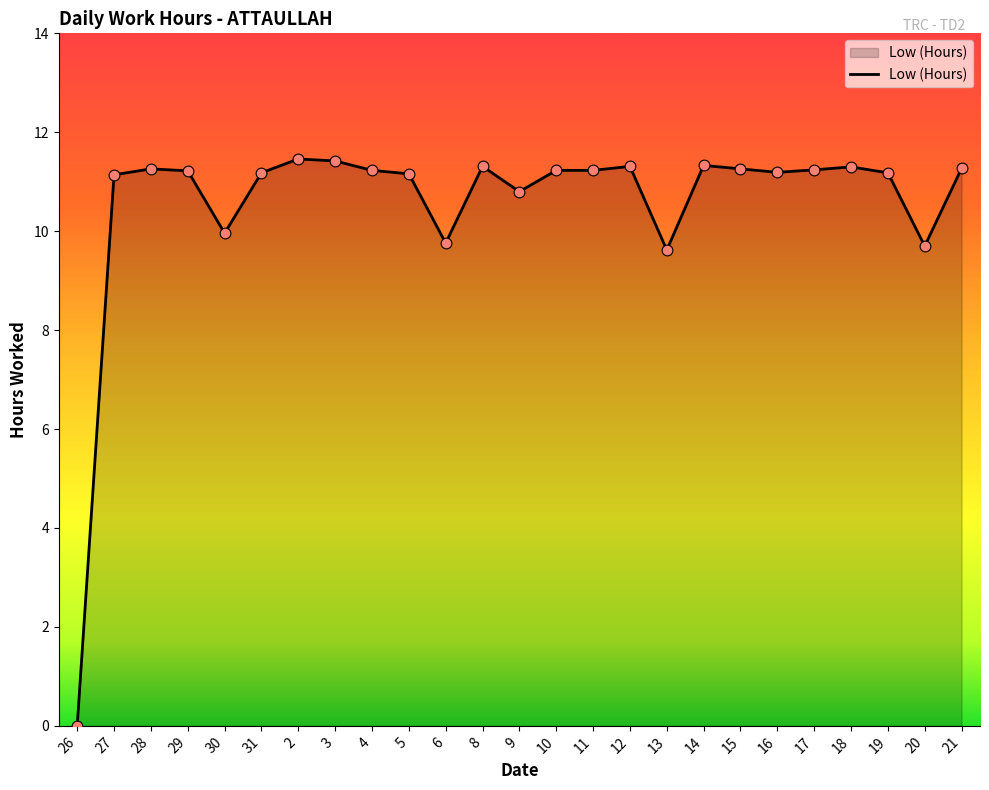

Which has a higher value, 27 or 21?

21